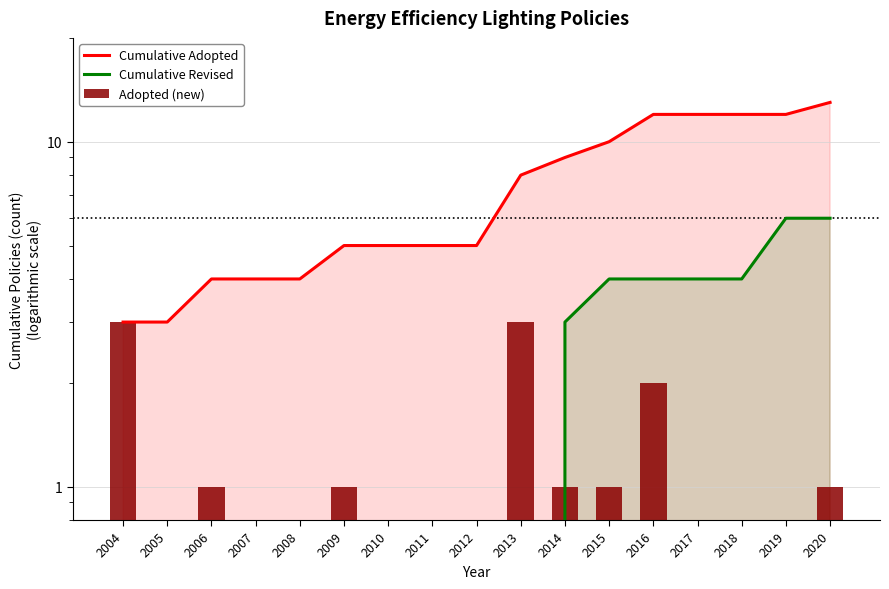

What is the value of the Cumulative Revised bar at the 11th from the left?

3